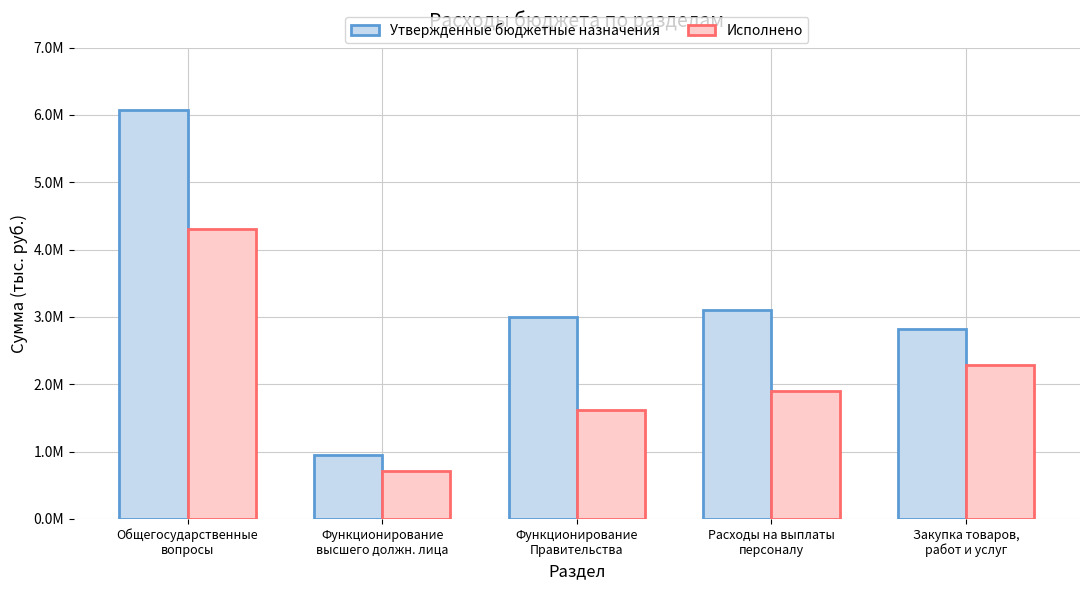

What value does the Утвержденные бюджетные назначения series have at Функционирование
Правительства?

2996888.1